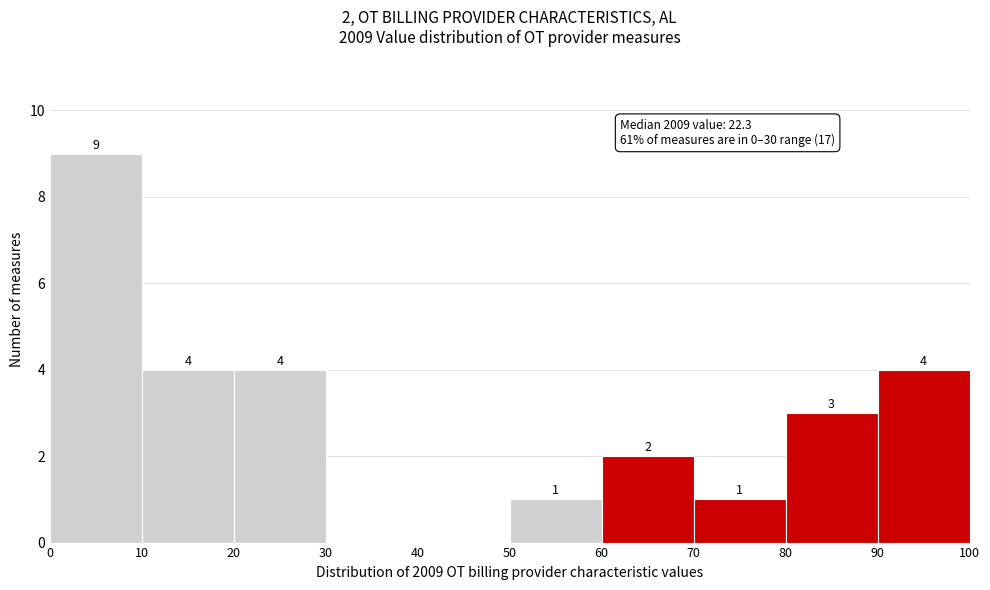

Which range on the x-axis has the tallest bar?

0 to 10